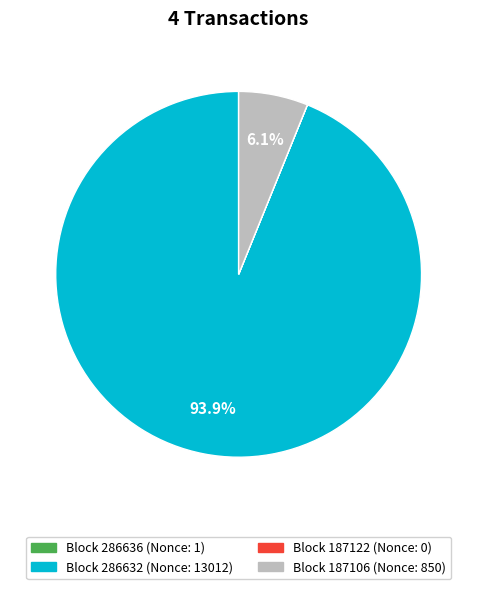

Is there a majority slice in this chart?

Yes